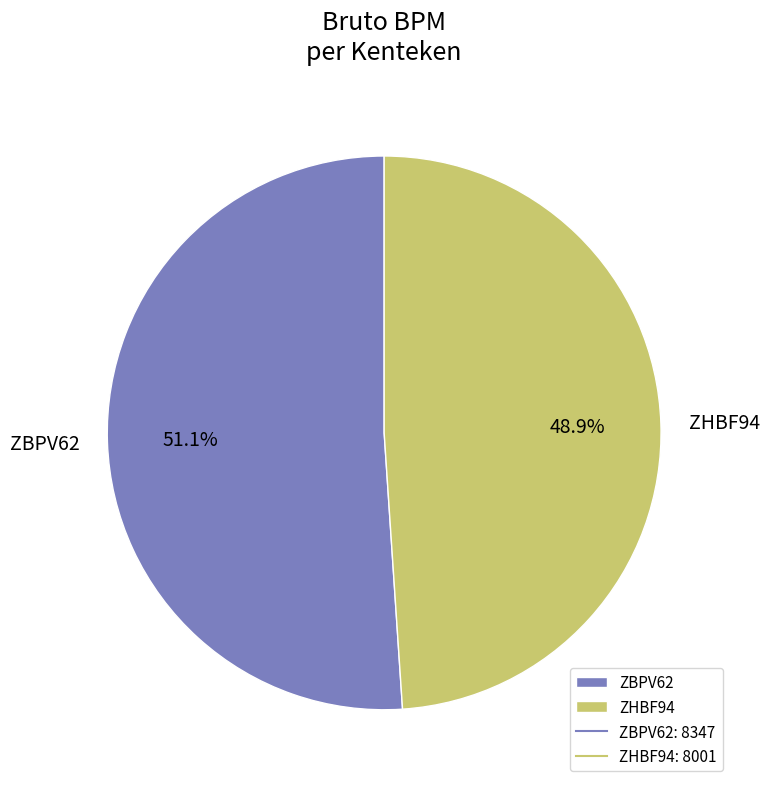

To the nearest percent, what is the difference between the ZBPV62 and ZHBF94 slice percentages?

2%